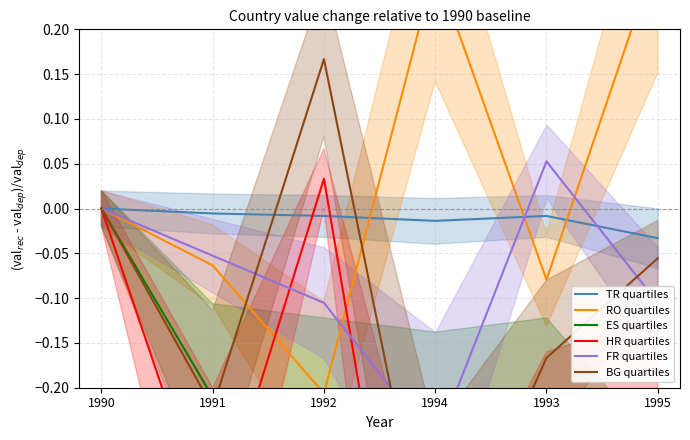

What is the label of the 1st point from the right?

1995